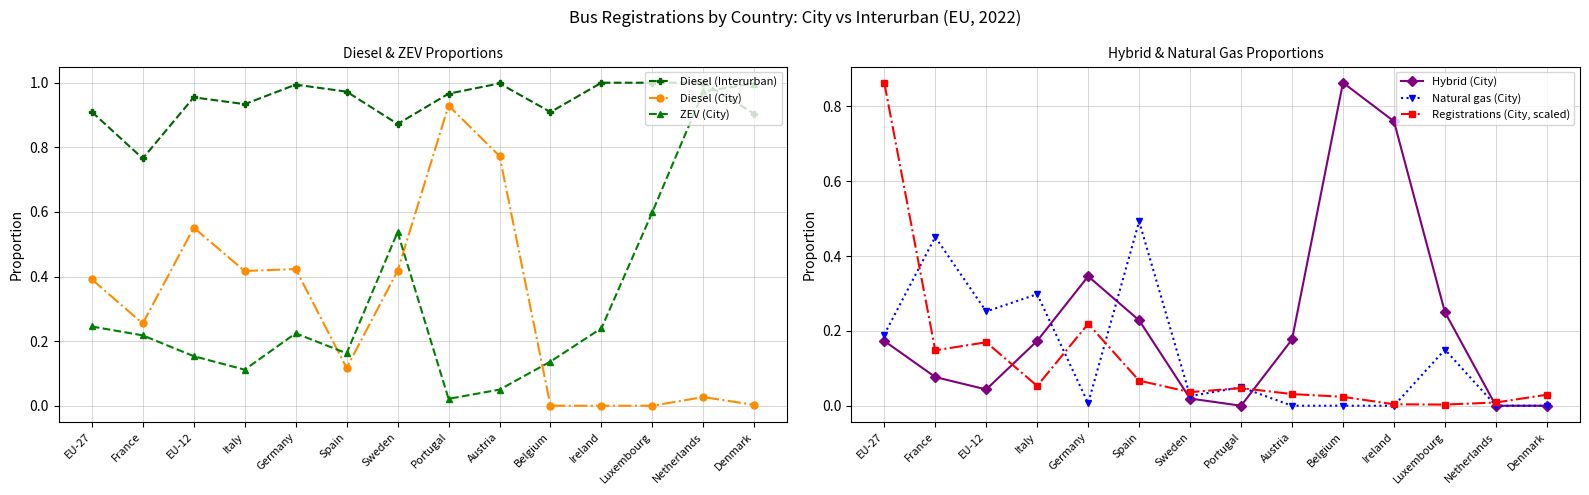

How many values in the Diesel (City) series exceed 0?

11